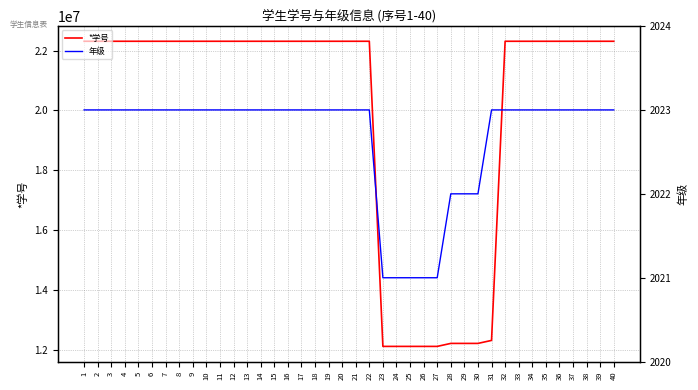

What is the value of the 年级 point at the 21st from the left?

2023